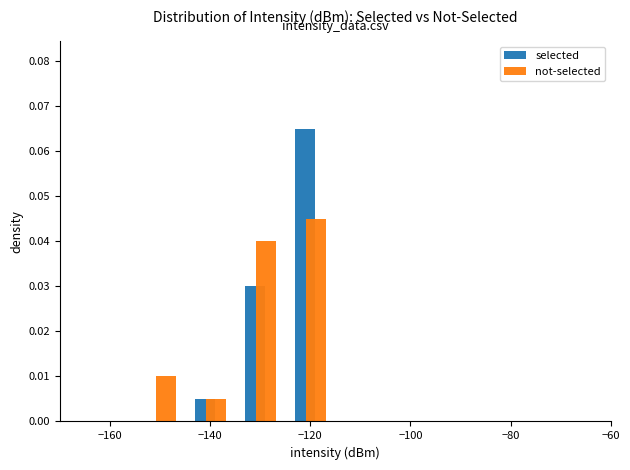

What are all the series names shown in the legend?

selected, not-selected